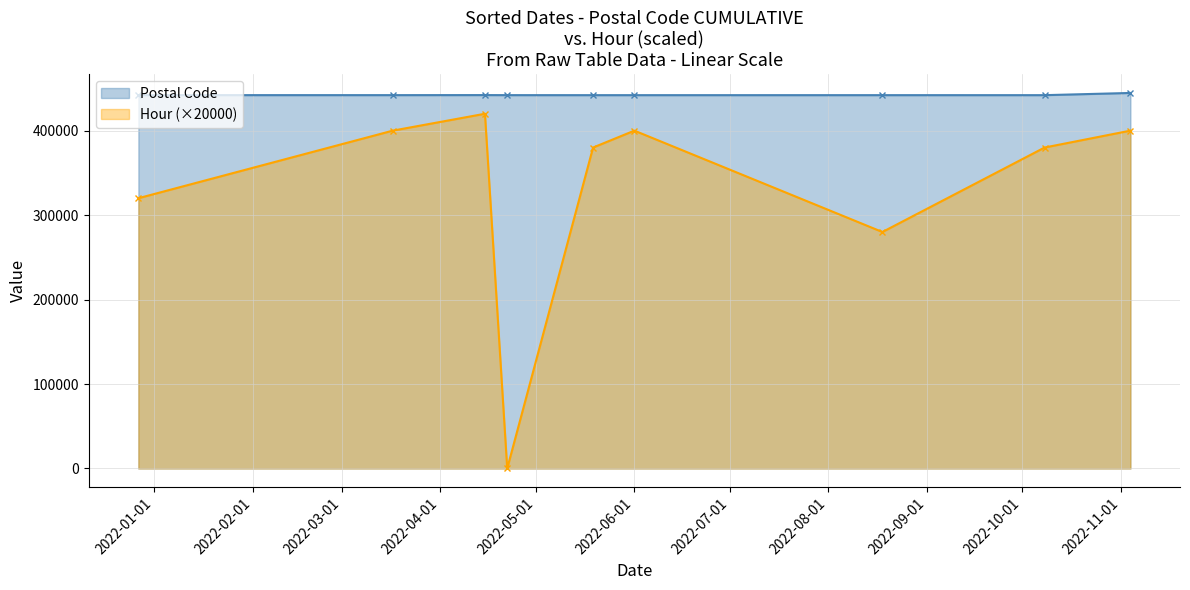

Which series has the widest spread of values?

Hour (×20000)